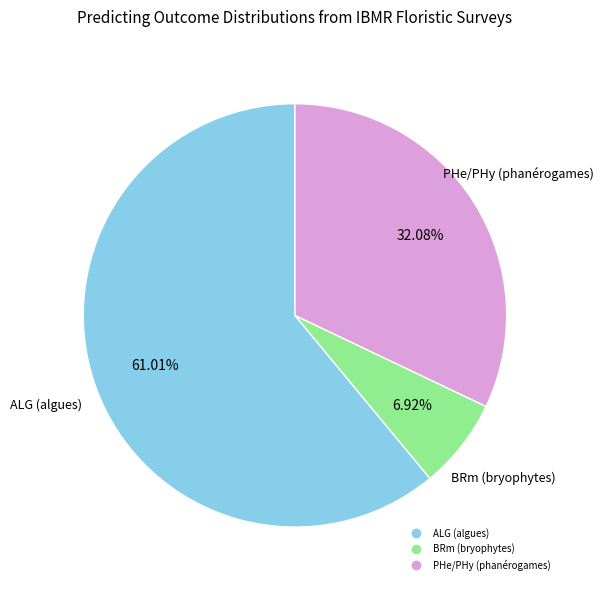

Is there a majority slice in this chart?

Yes